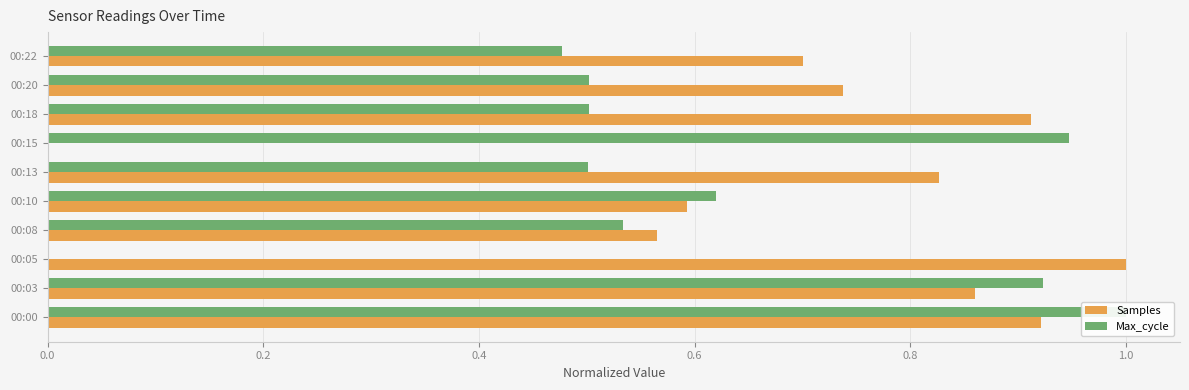

True or false: Samples has a value of 0.9 at 00:00.

True